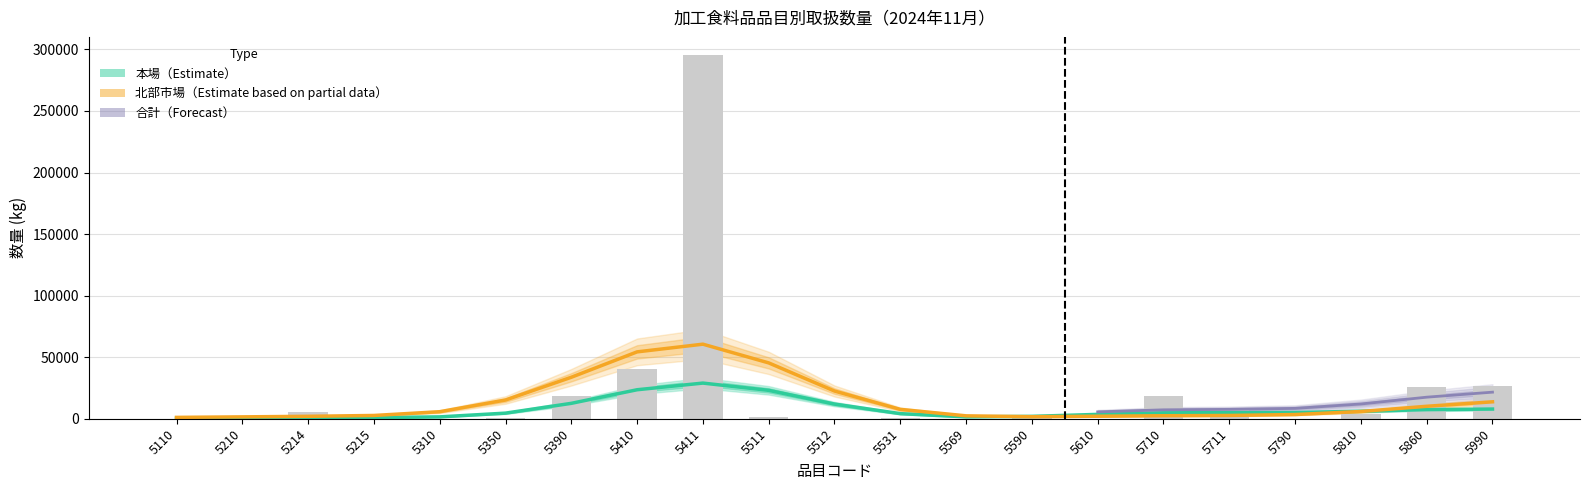

The 合計数量 series shows 18318 at 5710. True or false?

True